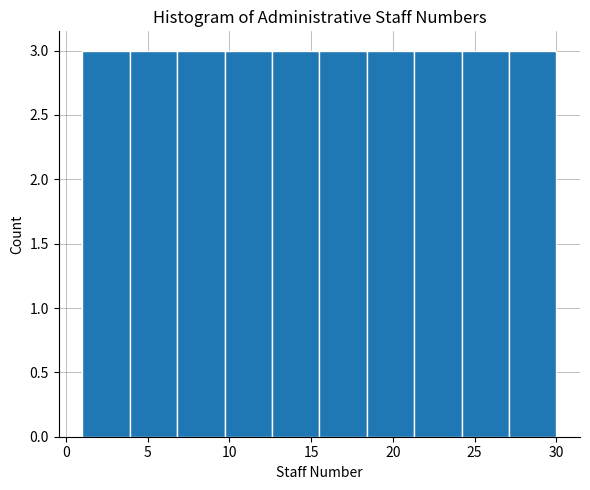

How tall is the bar that spans 15.5 to 18.4 on the x-axis? Neither the bar edges nor the heights are printed on the chart, so give them approximately, as read against the axes.

3